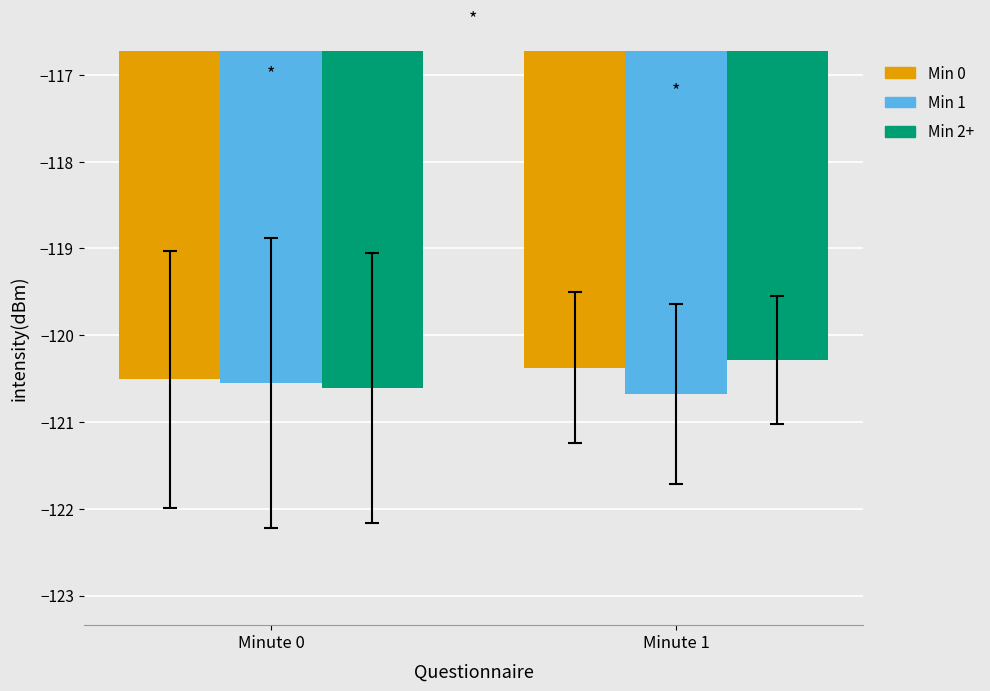

What is the value of the Min 0 bar at the 1st from the left?

-120.5